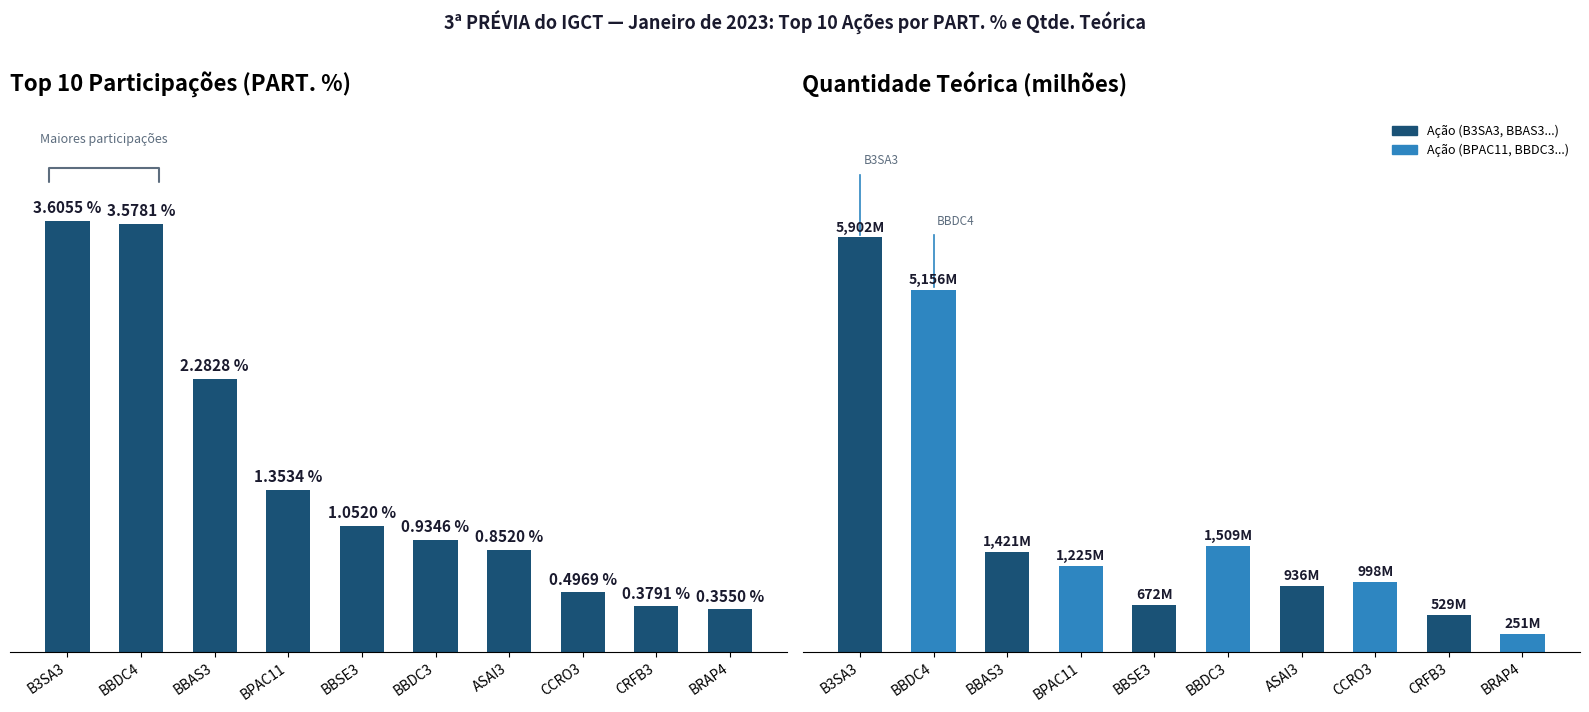

What is the difference between the second highest and minimum values in the PART. % series?

3.2